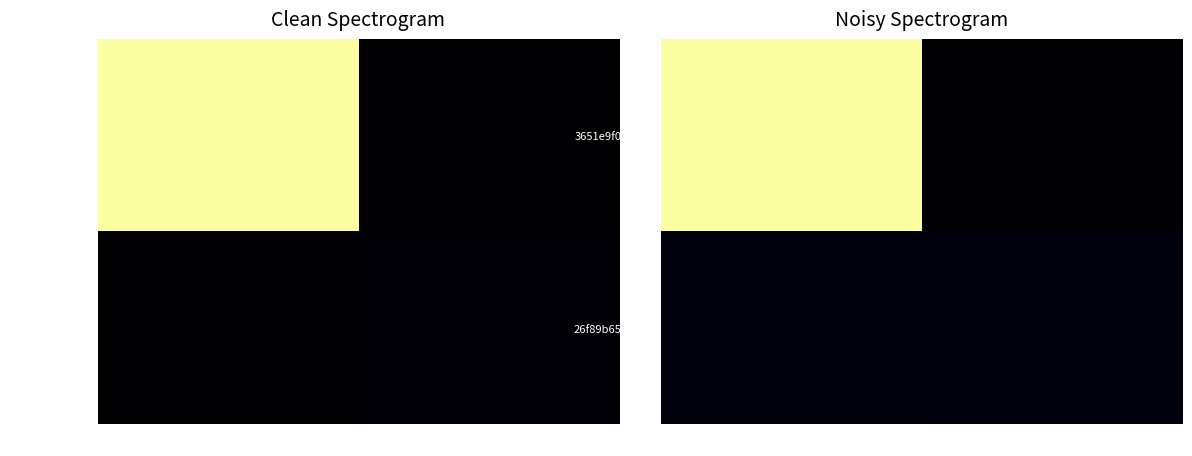

At how many categories does at least one series exceed 208?

1